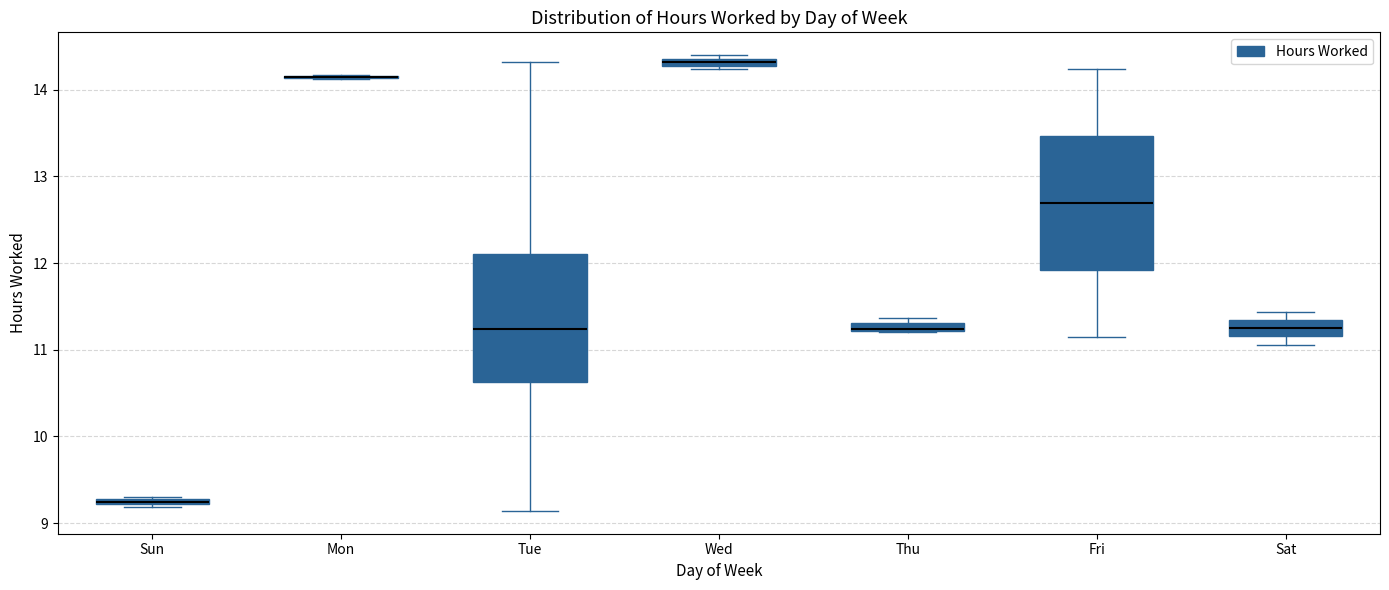

Where is the upper edge of the box for Fri on the y-axis? The values are not printed on the chart, so give them approximately, as read against the axis.

13.5